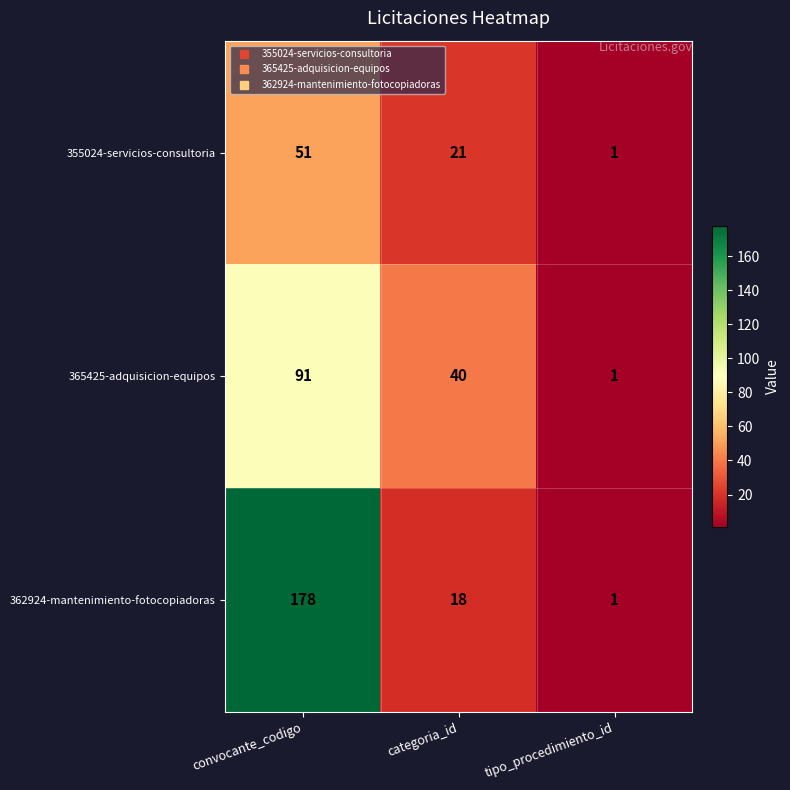

How many 355024-servicios-consultoria values are between 1 and 51?

3